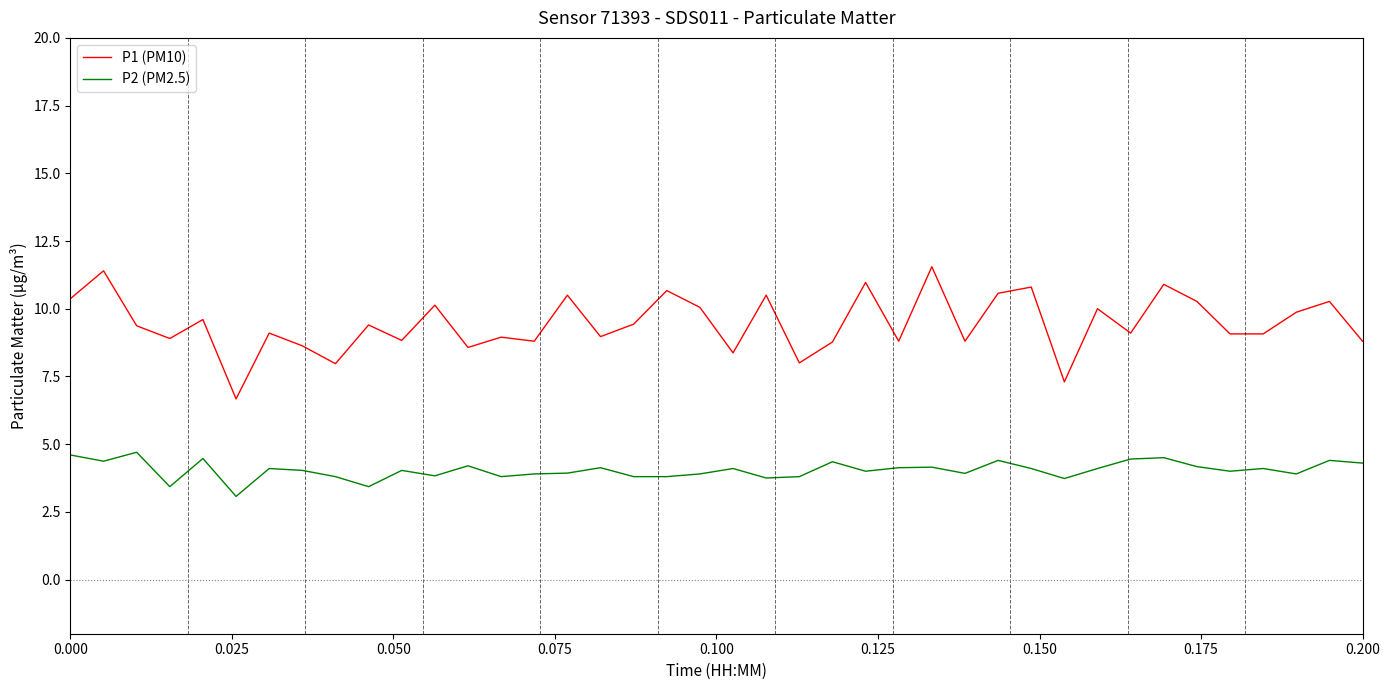

Which series has the largest range (max minus min)?

P1 (PM10)